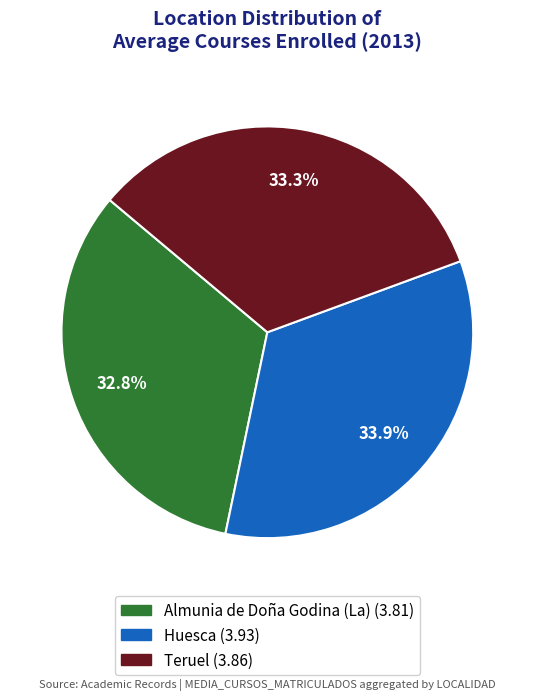

Is there any slice that represents more than half of the pie?

No